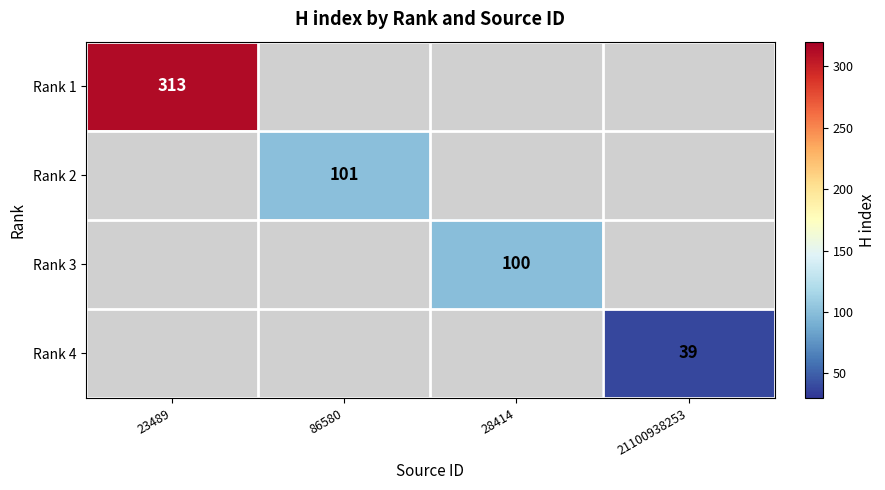

How many distinct data groups are displayed?

4